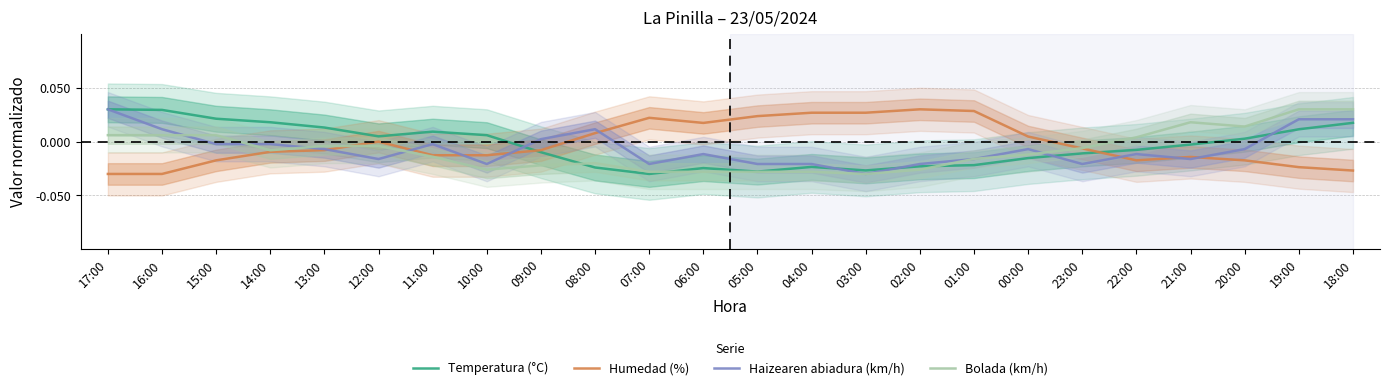

In Temperatura (°C), how many points are higher than both neighbors (excluding endpoints)?

3